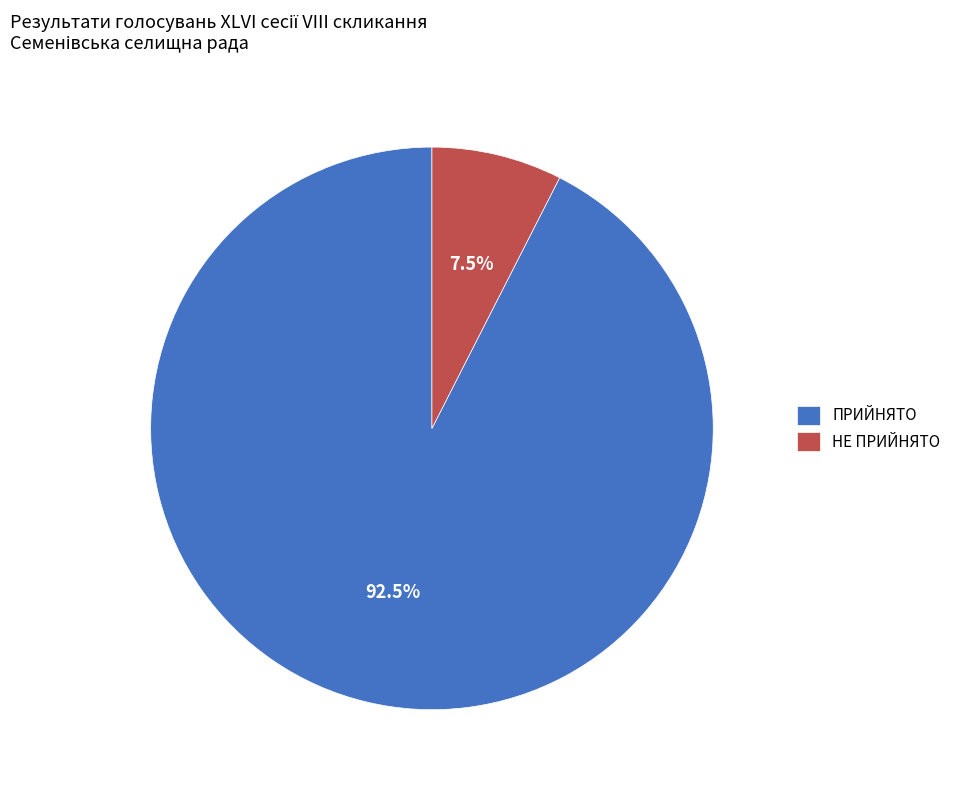

Is there a majority slice in this chart?

Yes